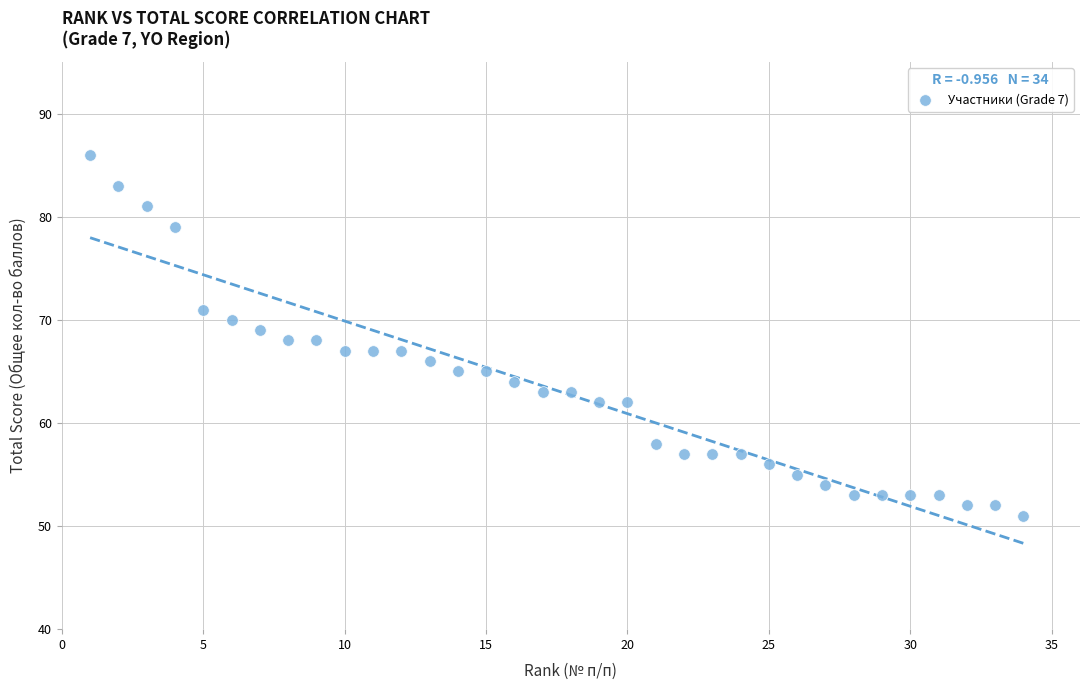

What is the range of X values (max minus min)?

33